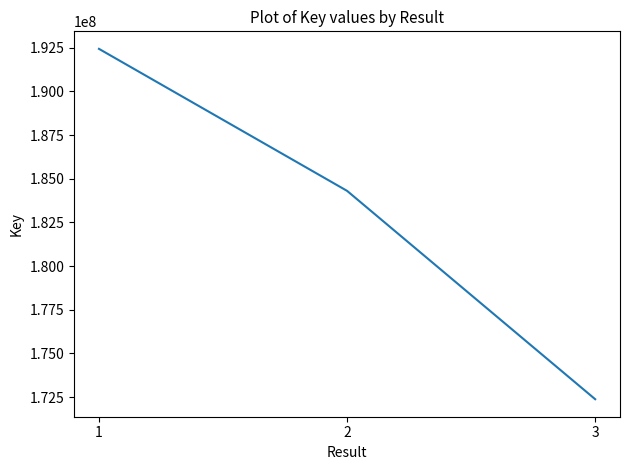

Reading left to right, list all the values displayed in this chart.

192437745	184307271	172378897